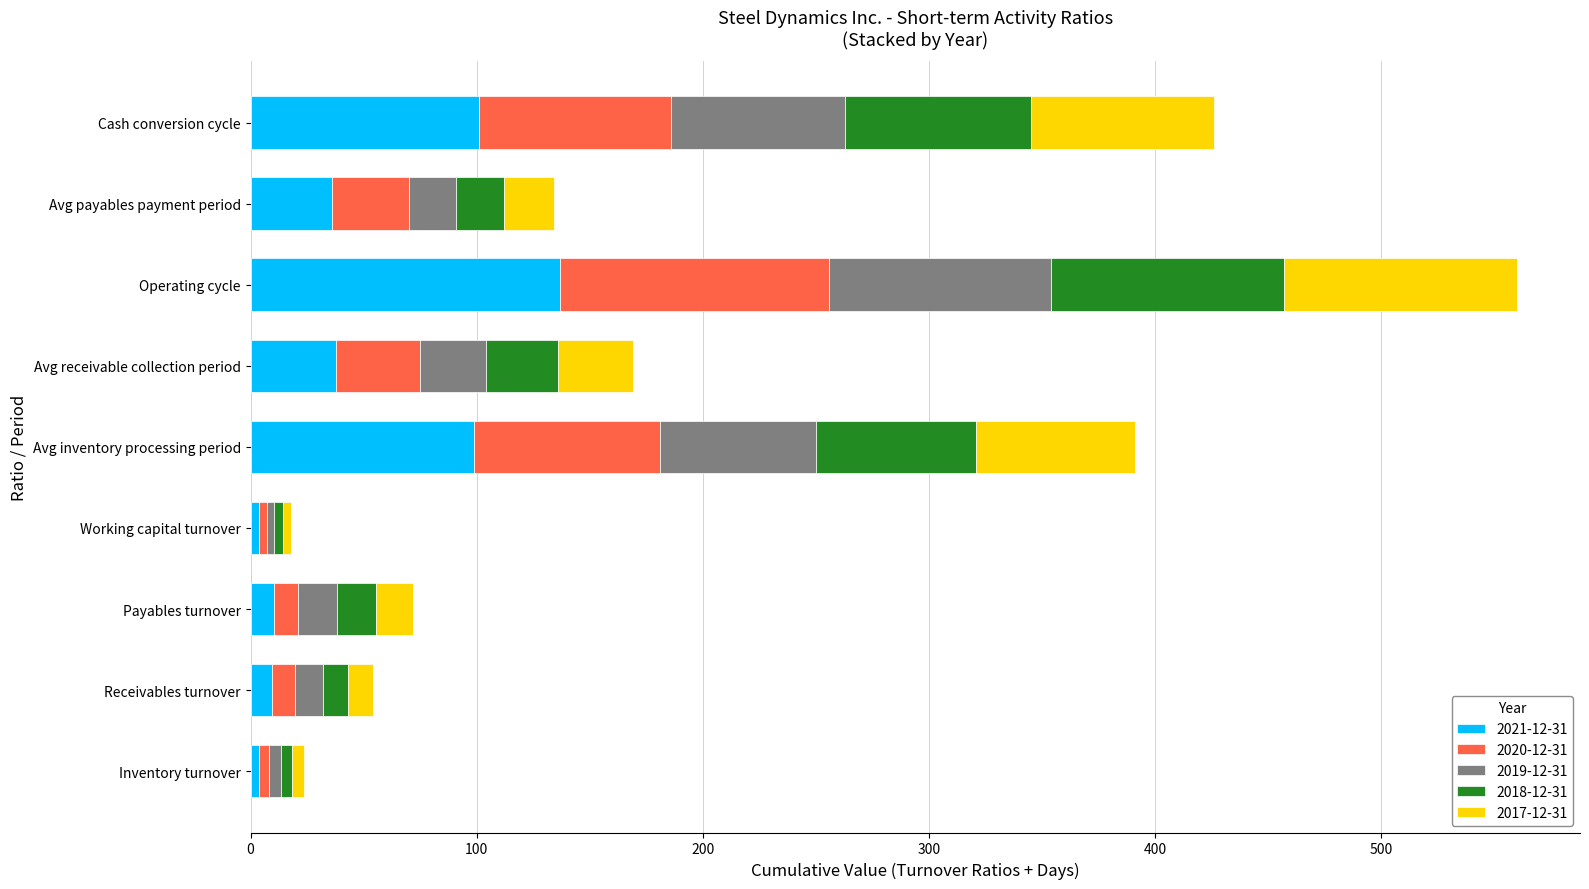

At which label does 2021-12-31 reach its peak?

Operating cycle